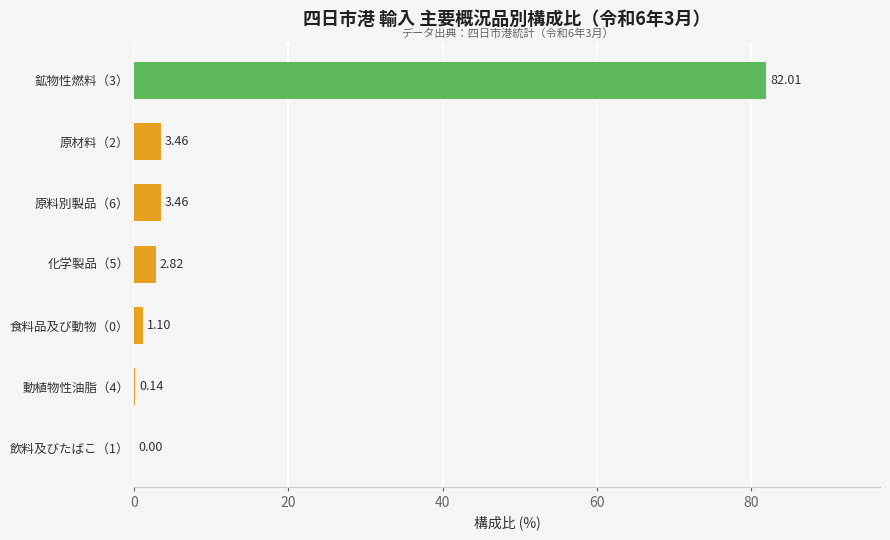

What is the sum of all values?

93.0